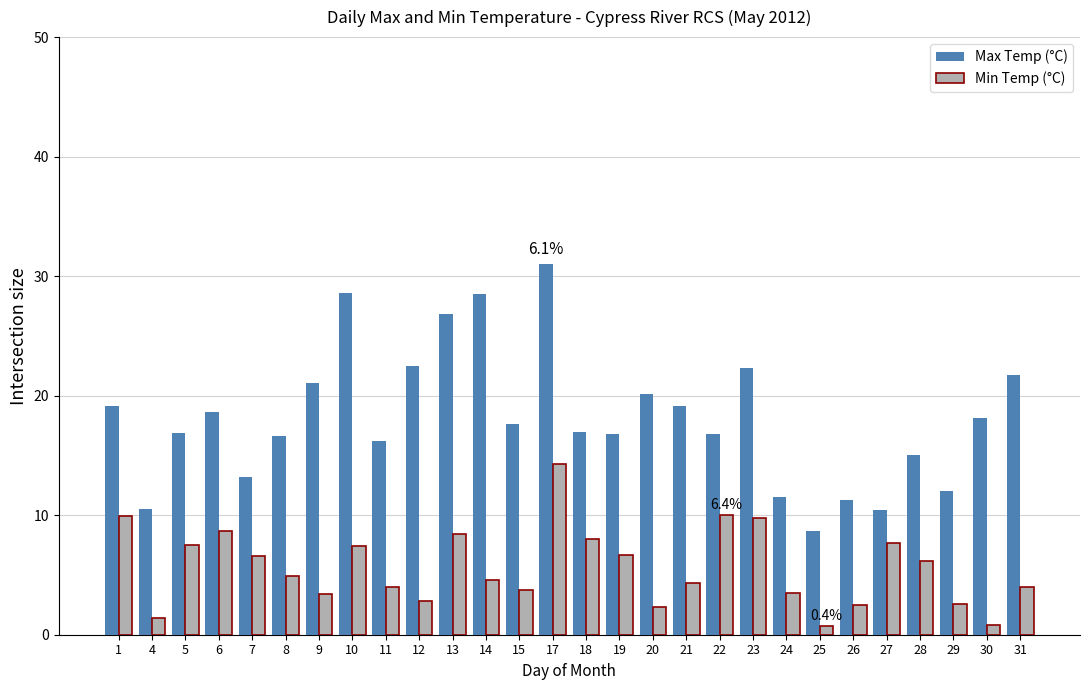

Which category has the highest value in the Max Temp (°C) series?

17